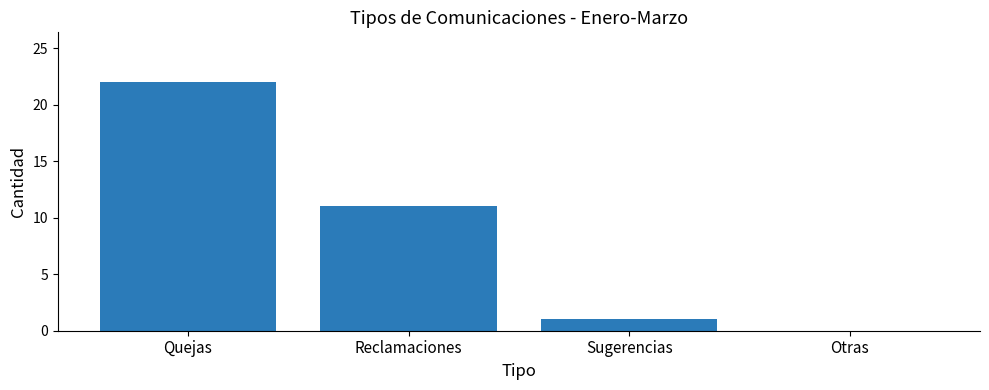

At which category does the chart reach its peak across all series?

Quejas